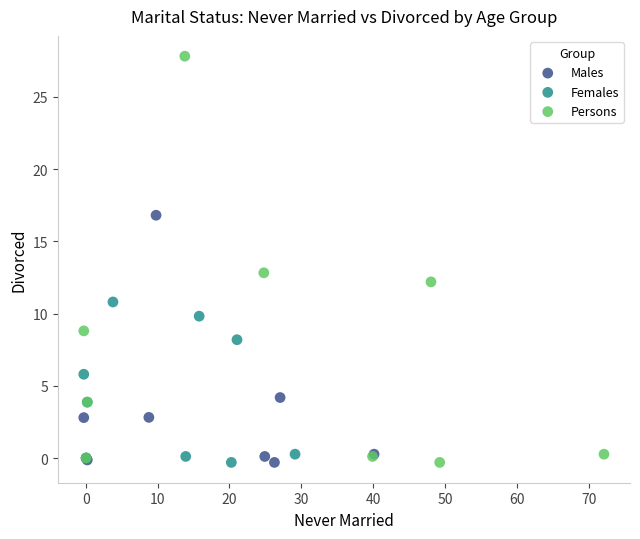

Which series reaches the maximum Y coordinate?

Persons